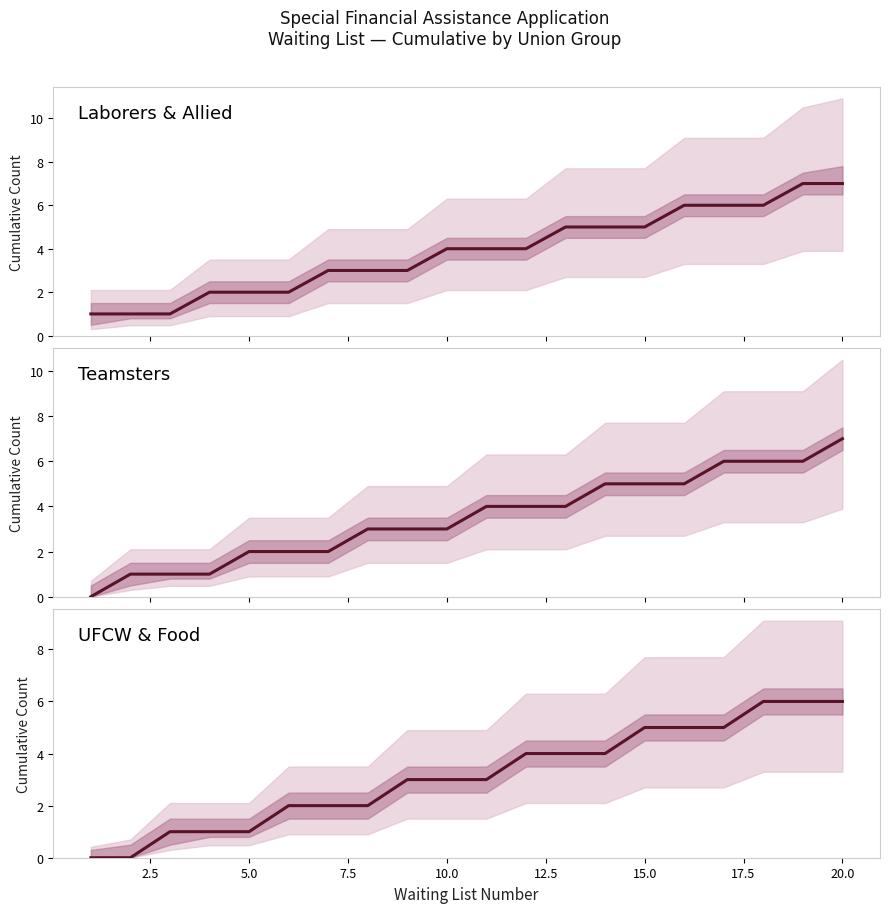

Is it true that Laborers & Allied equals 12 at 18?

False